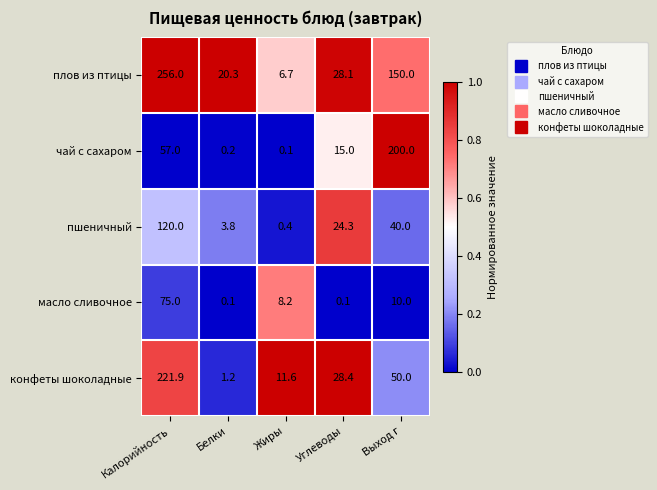

True or false: масло сливочное has a value of 75.0 at Калорийность.

True